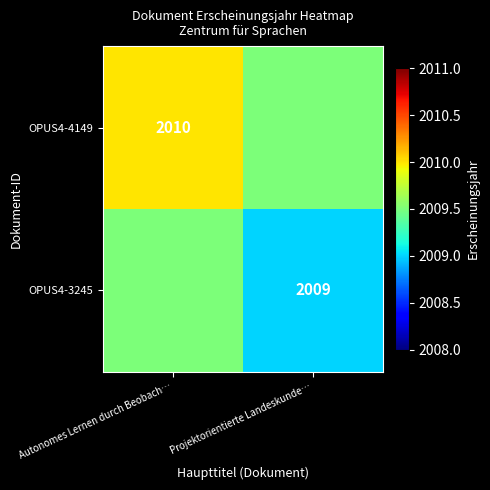

Is it true that OPUS4-3245 equals 402.3 at Projektorientierte Landeskunde…?

False